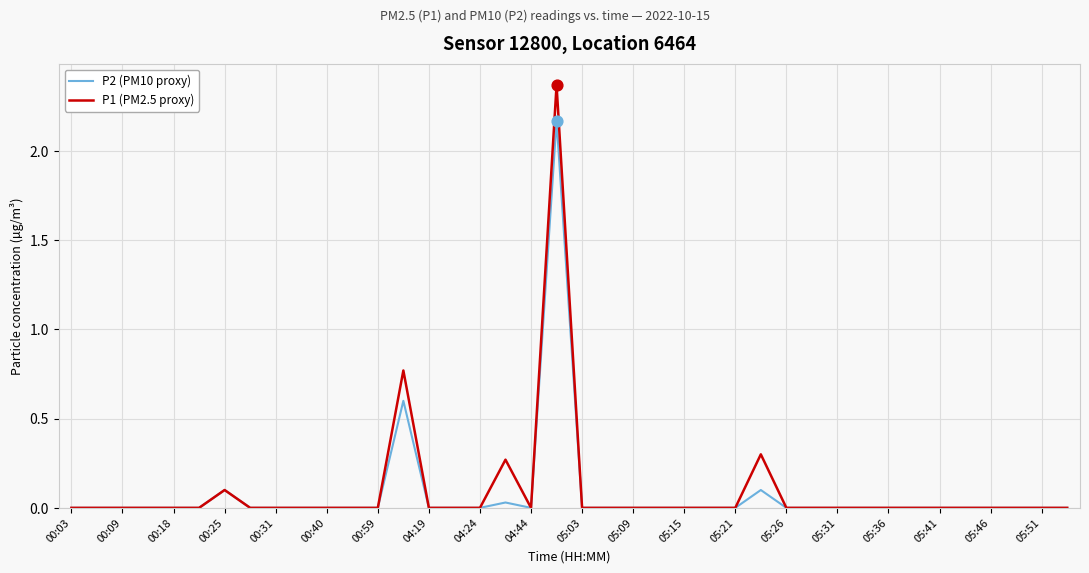

What are all the series names shown in the legend?

P2 (PM10 proxy), P1 (PM2.5 proxy)